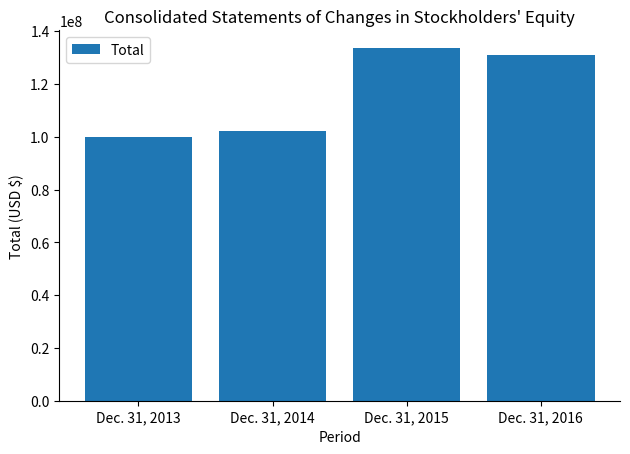

True or false: the data shows 102252000 at Dec. 31, 2014.

True